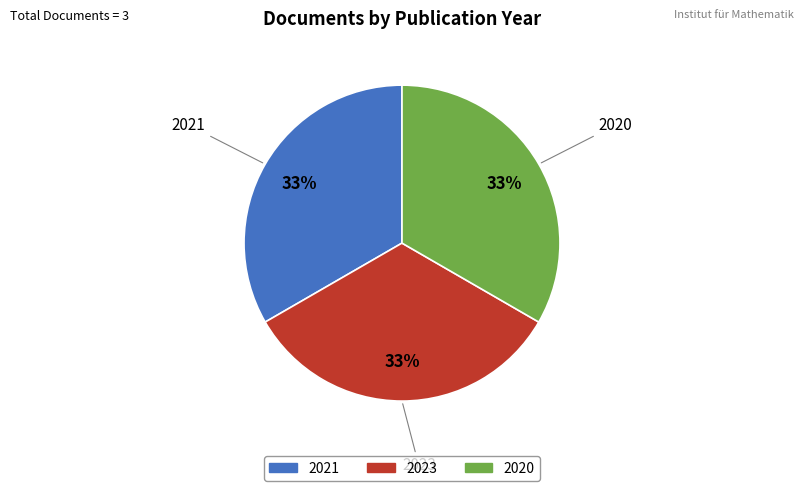

Is there any slice that represents more than half of the pie?

No